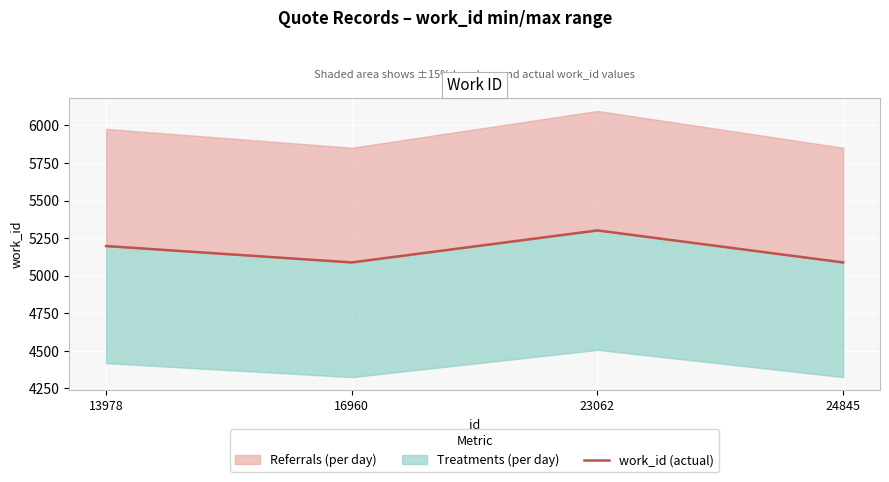

How many points are higher than both their immediate neighbors (excluding endpoints)?

1